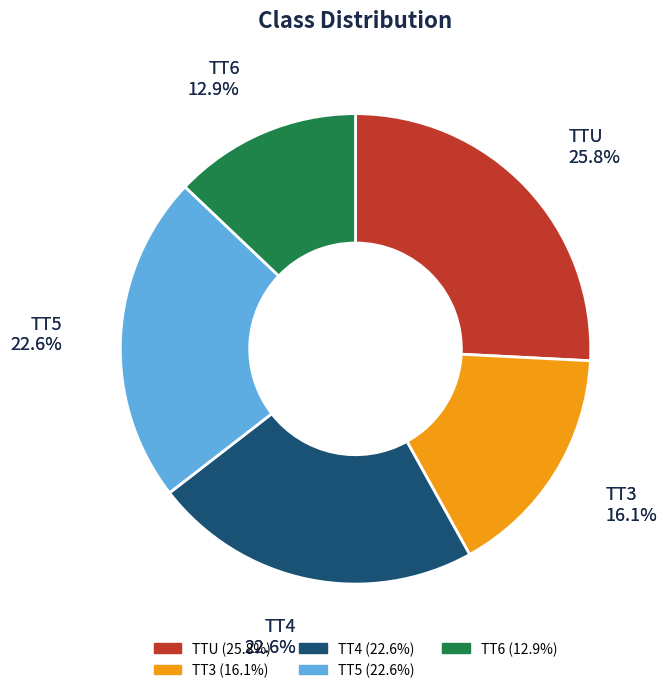

How many segments does this pie chart have?

5